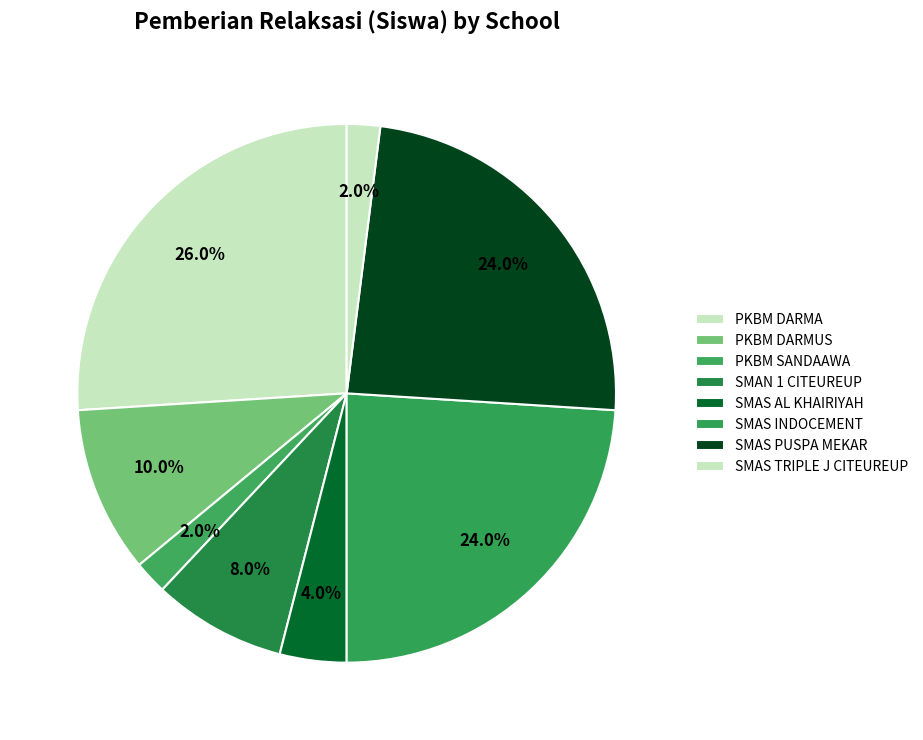

What portion of the pie excludes SMAS PUSPA MEKAR?

76.0%